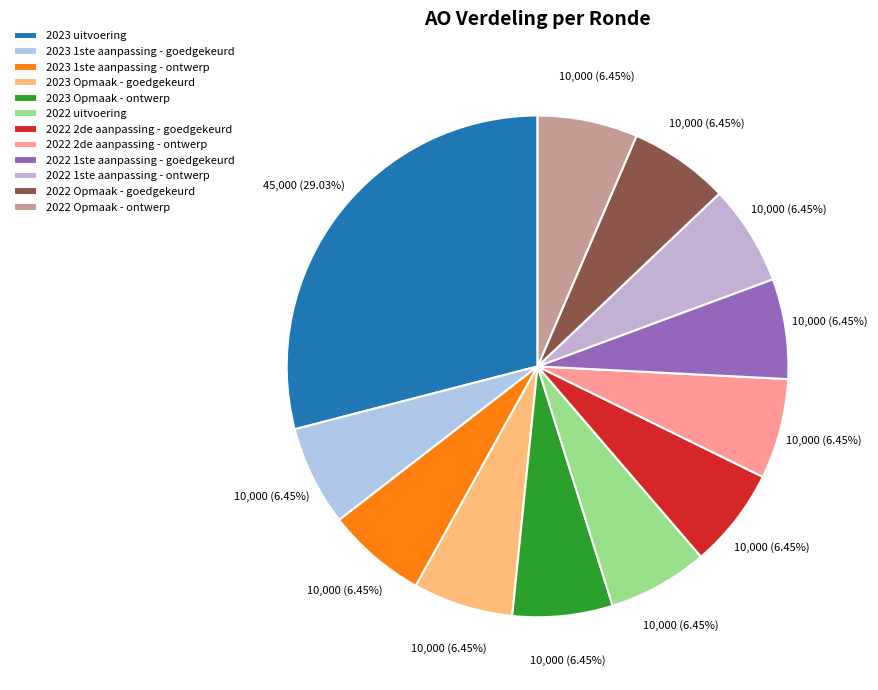

The 2023 1ste aanpassing - ontwerp slice represents 6% of the pie. True or false?

True